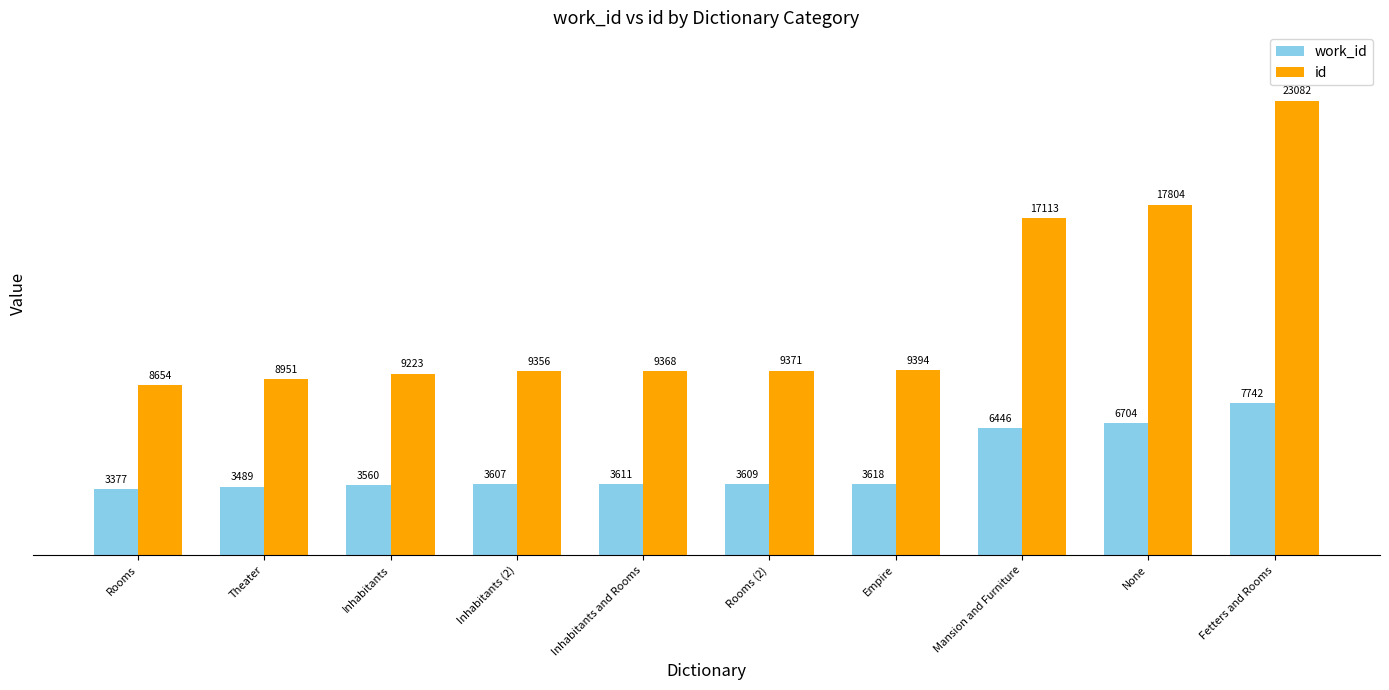

At which label does id reach its peak?

Fetters and Rooms